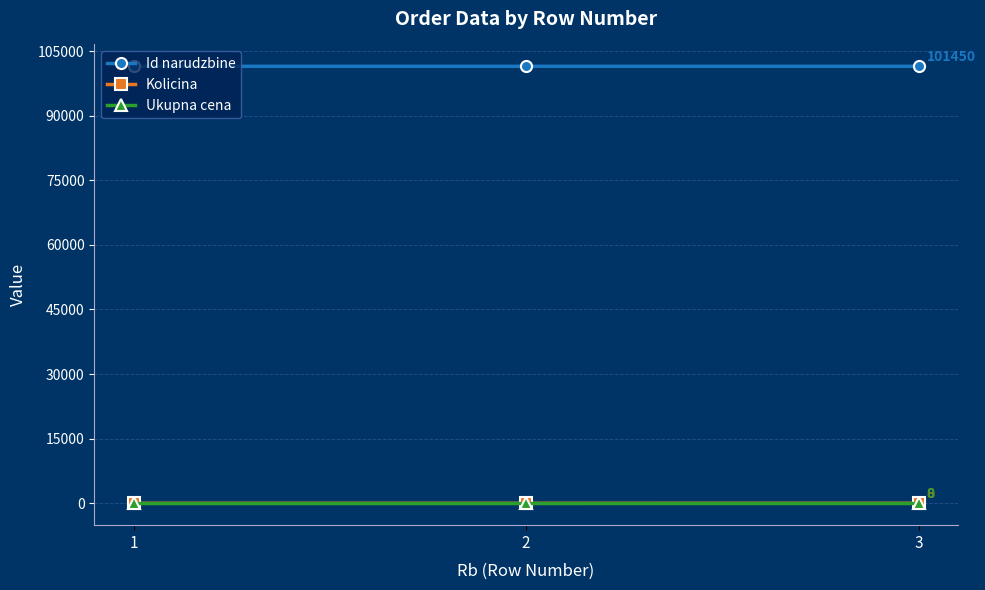

What is the difference between the highest and lowest values at 3?

101450